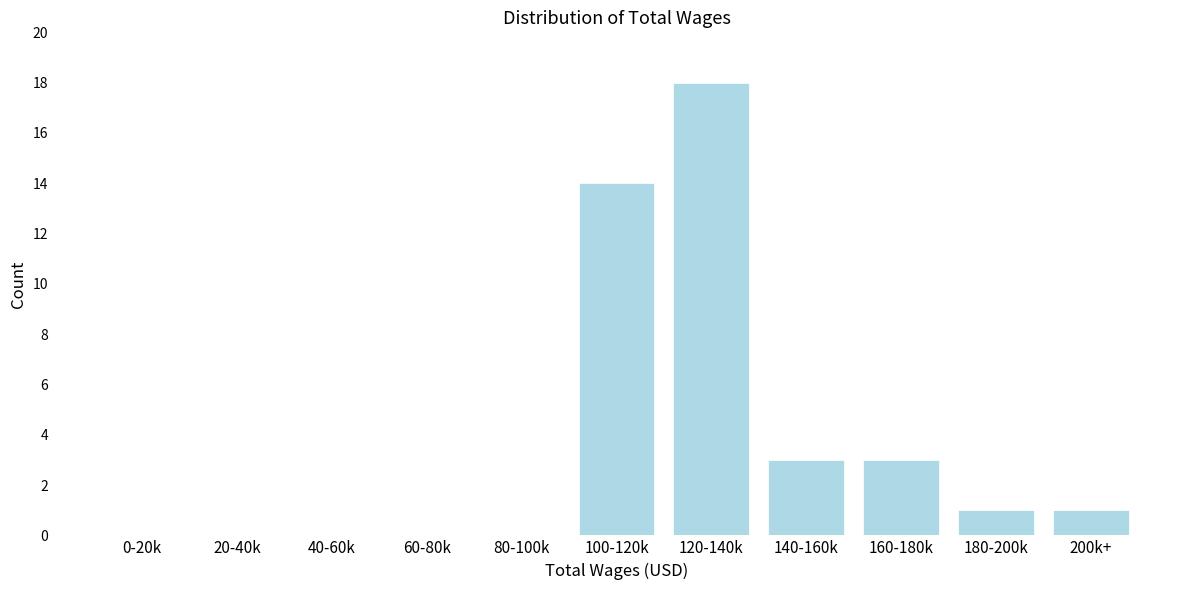

Reading left to right, list all the values displayed in this chart.

0-20k=0	20-40k=0	40-60k=0	60-80k=0	80-100k=0	100-120k=14	120-140k=18	140-160k=3	160-180k=3	180-200k=1	200k+=1